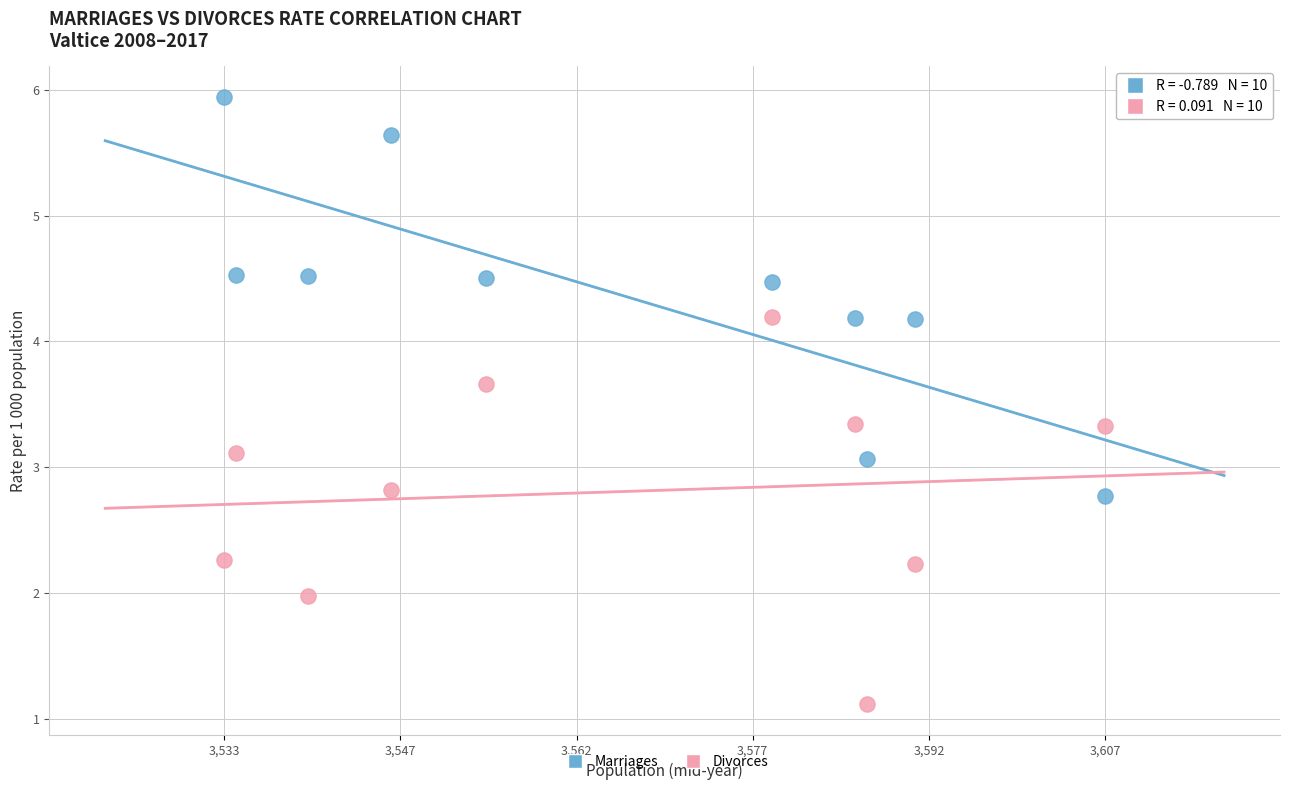

Across all data points, what is the range of X values (max minus min)?

74.0